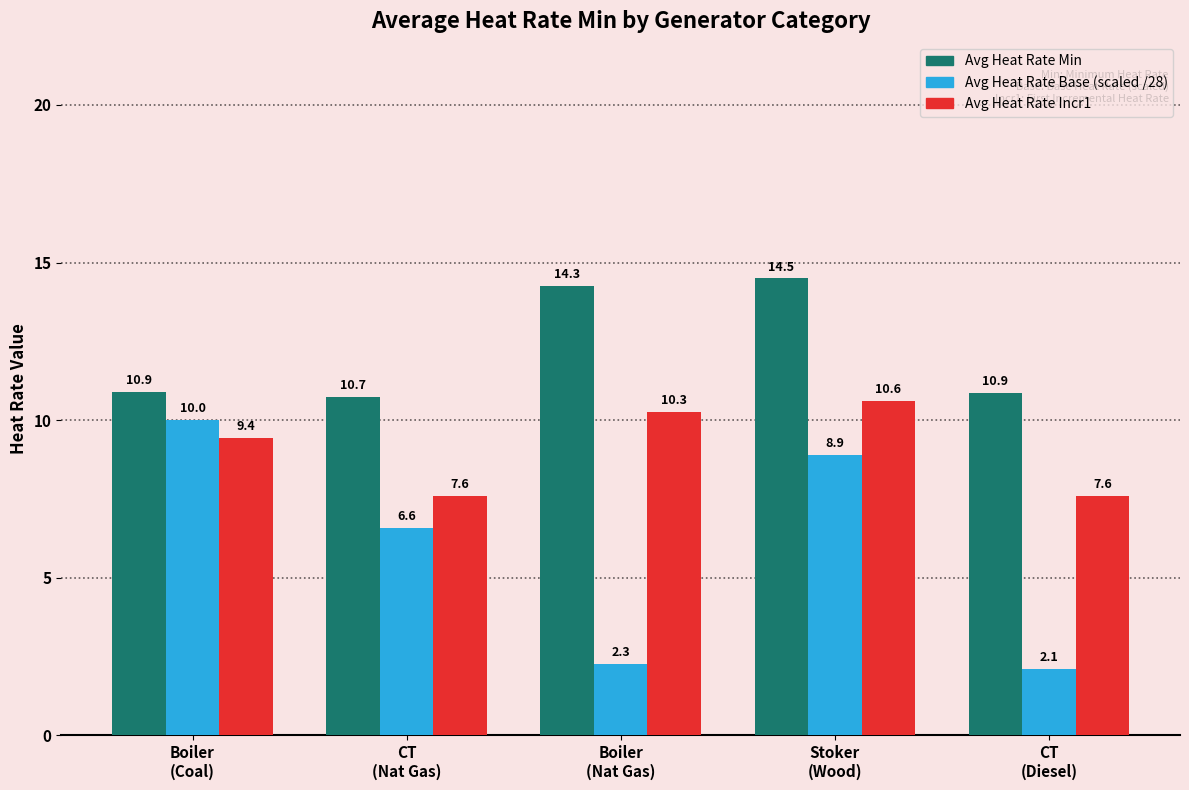

At which category is the sum across all series the highest?

Stoker
(Wood)